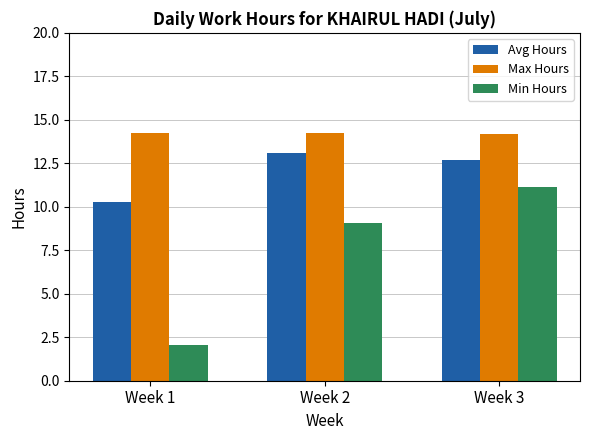

Is it true that Min Hours equals 2.1 at Week 1?

True